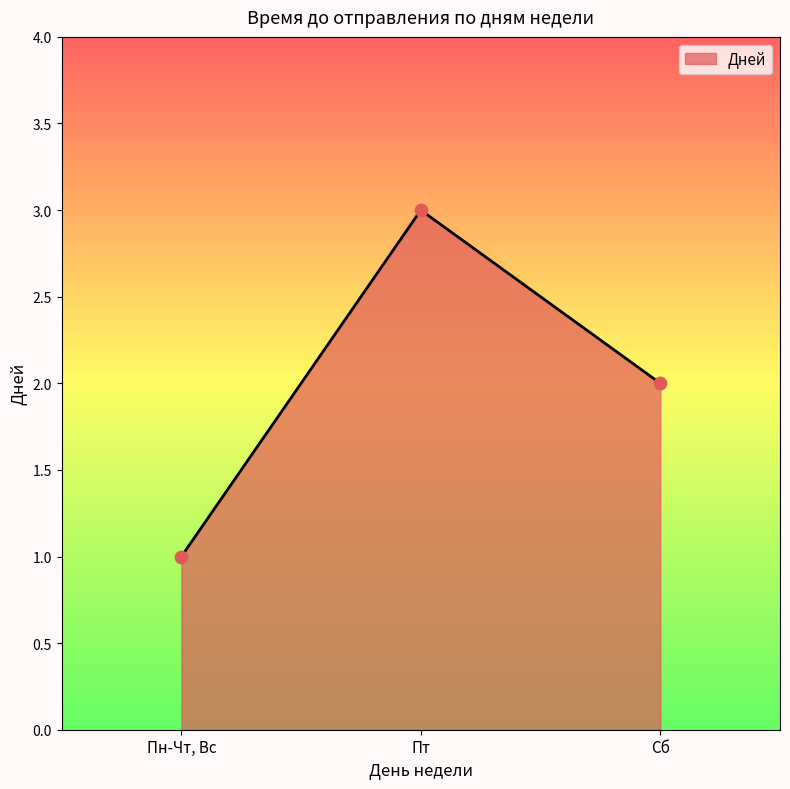

What is the change in value from Пт to Сб?

-1